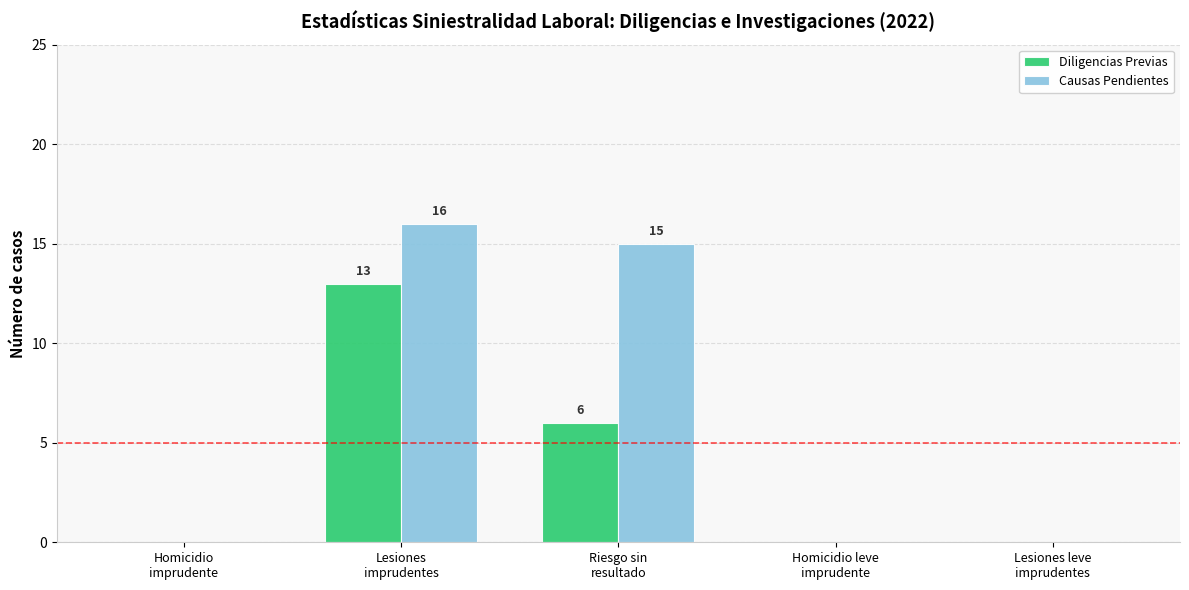

Reading left to right, what are all the values shown in this chart?

Diligencias Previas: 0	13	6	0	0
Causas Pendientes: 0	16	15	0	0